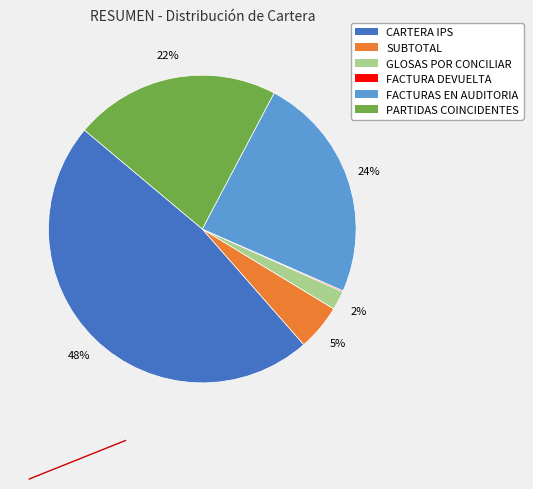

Which has a higher value, FACTURAS EN AUDITORIA or GLOSAS POR CONCILIAR?

FACTURAS EN AUDITORIA